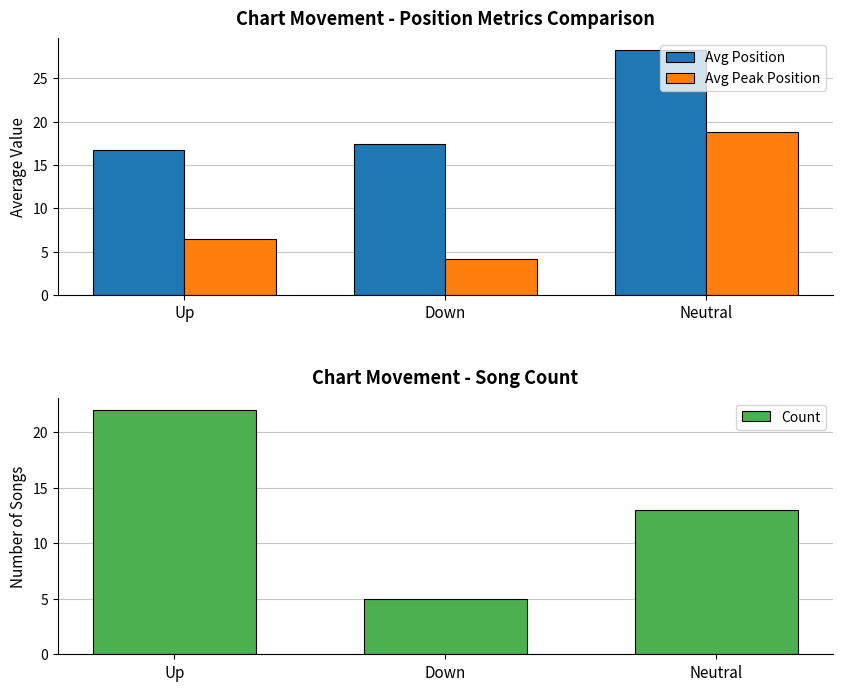

Rank the series at Up from lowest to highest value.

Avg Peak Position, Avg Position, Count